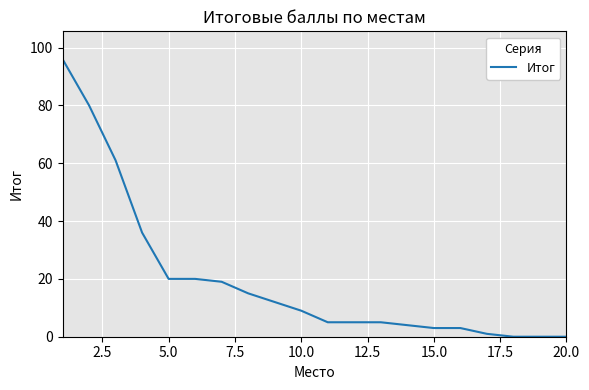

What is the greatest value displayed?

96